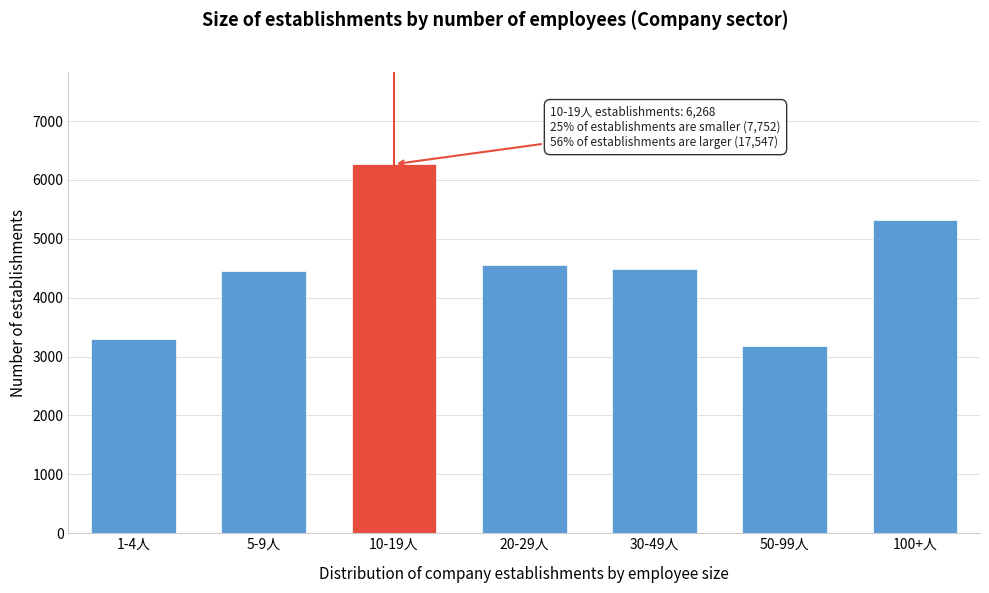

What value does the data have at 30-49人, to the nearest 100?

4500